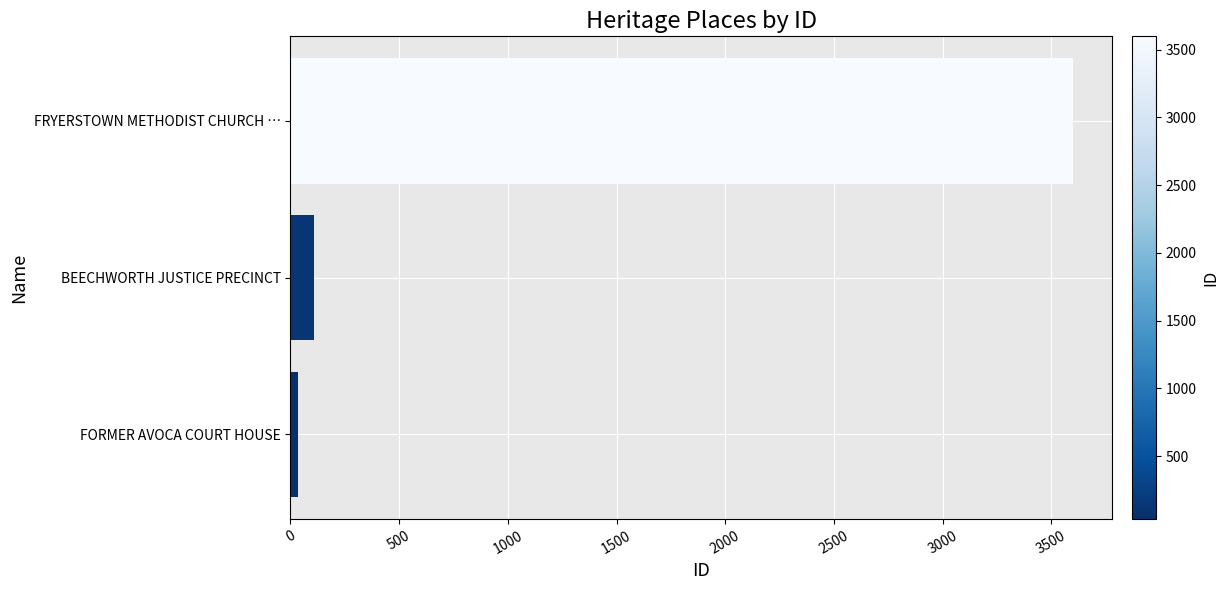

Rank the categories by value from highest to lowest.

FRYERSTOWN METHODIST CHURCH …, BEECHWORTH JUSTICE PRECINCT, FORMER AVOCA COURT HOUSE